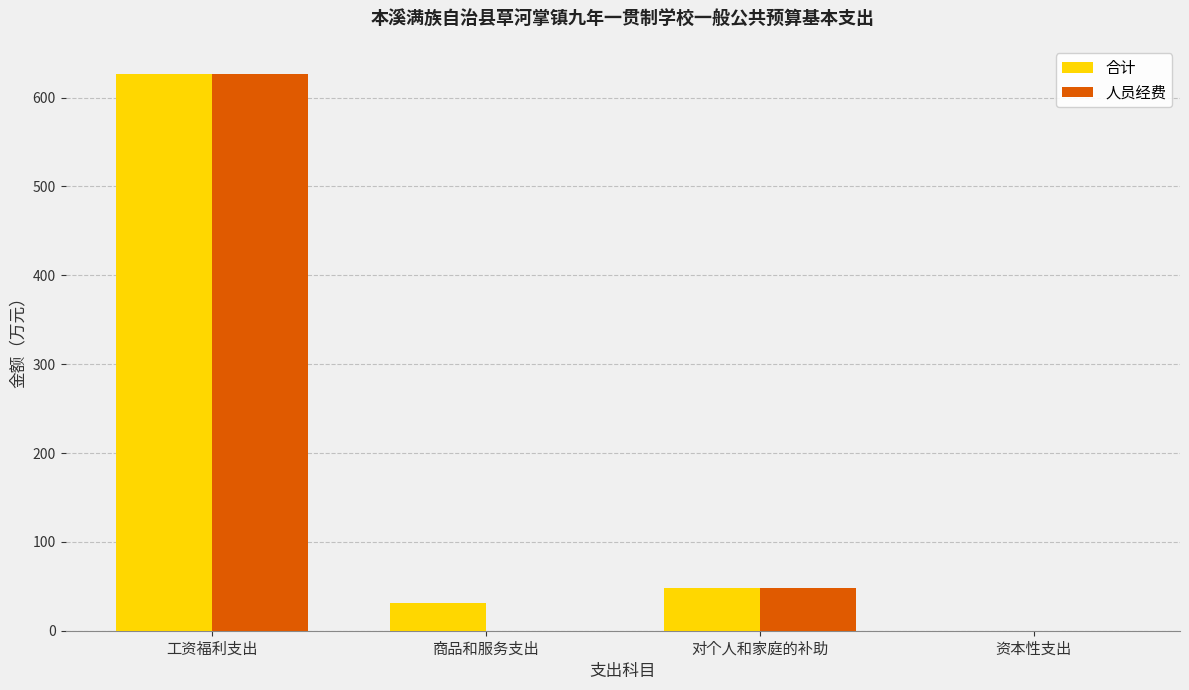

What is the sum of all 合计 values?

706.7